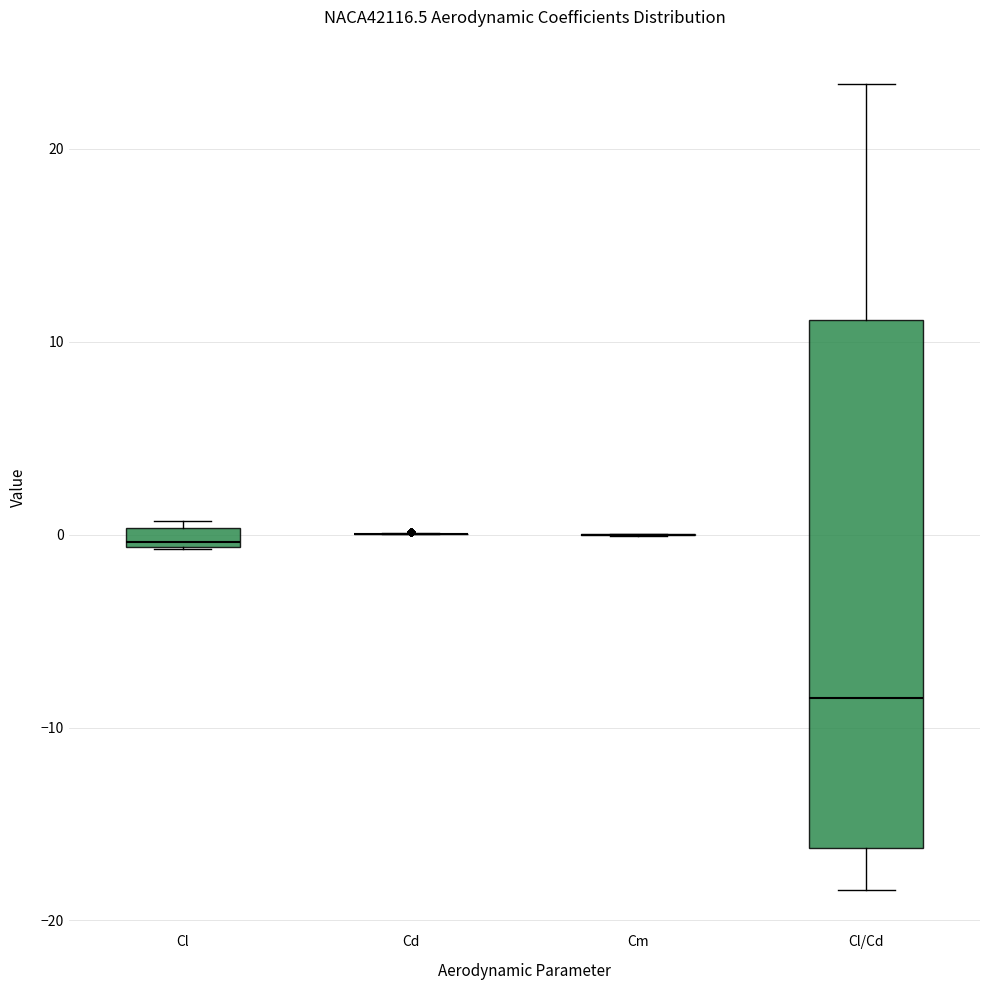

Comparing the boxes themselves (not the whiskers), which one is the tallest?

Cl/Cd